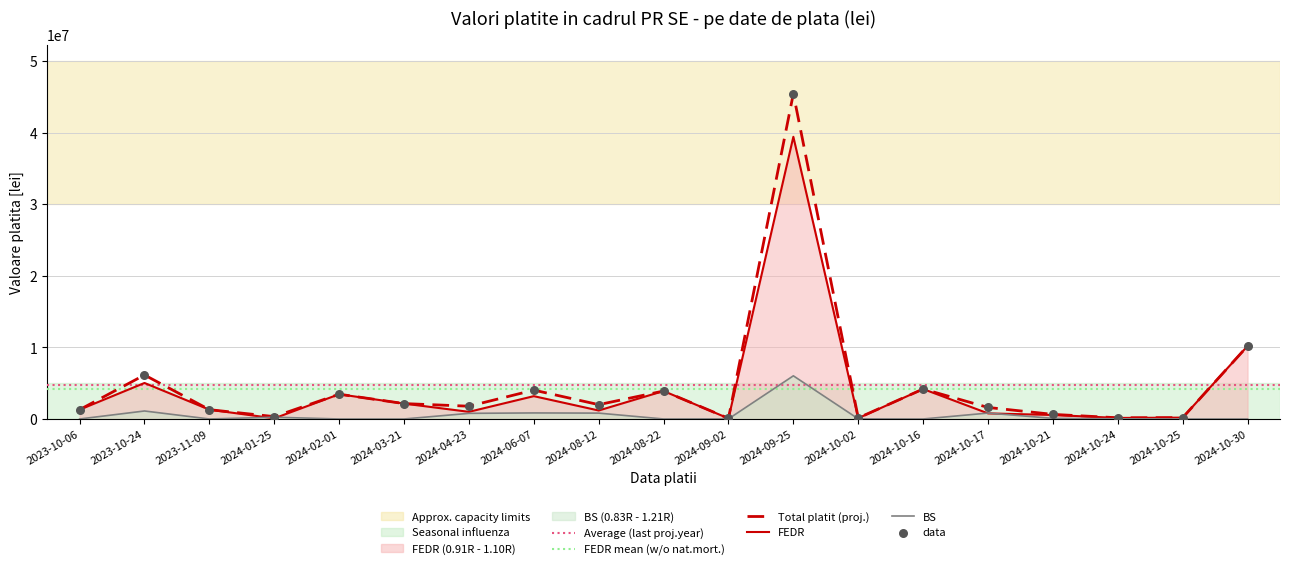

Which series has the largest total across all categories?

Total platit